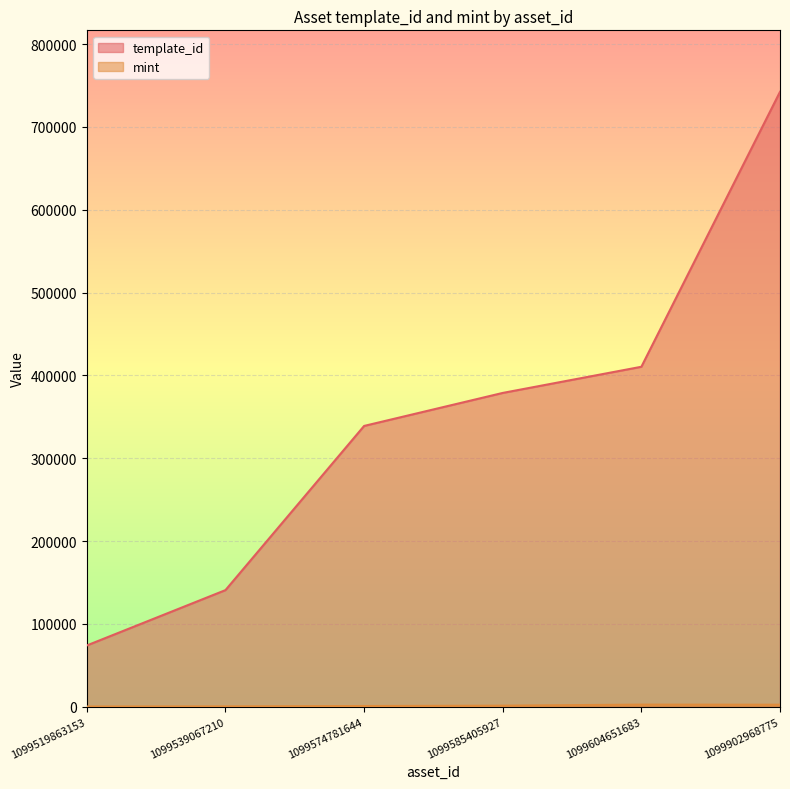

What is the total value across all series at 1099604651683?

412885